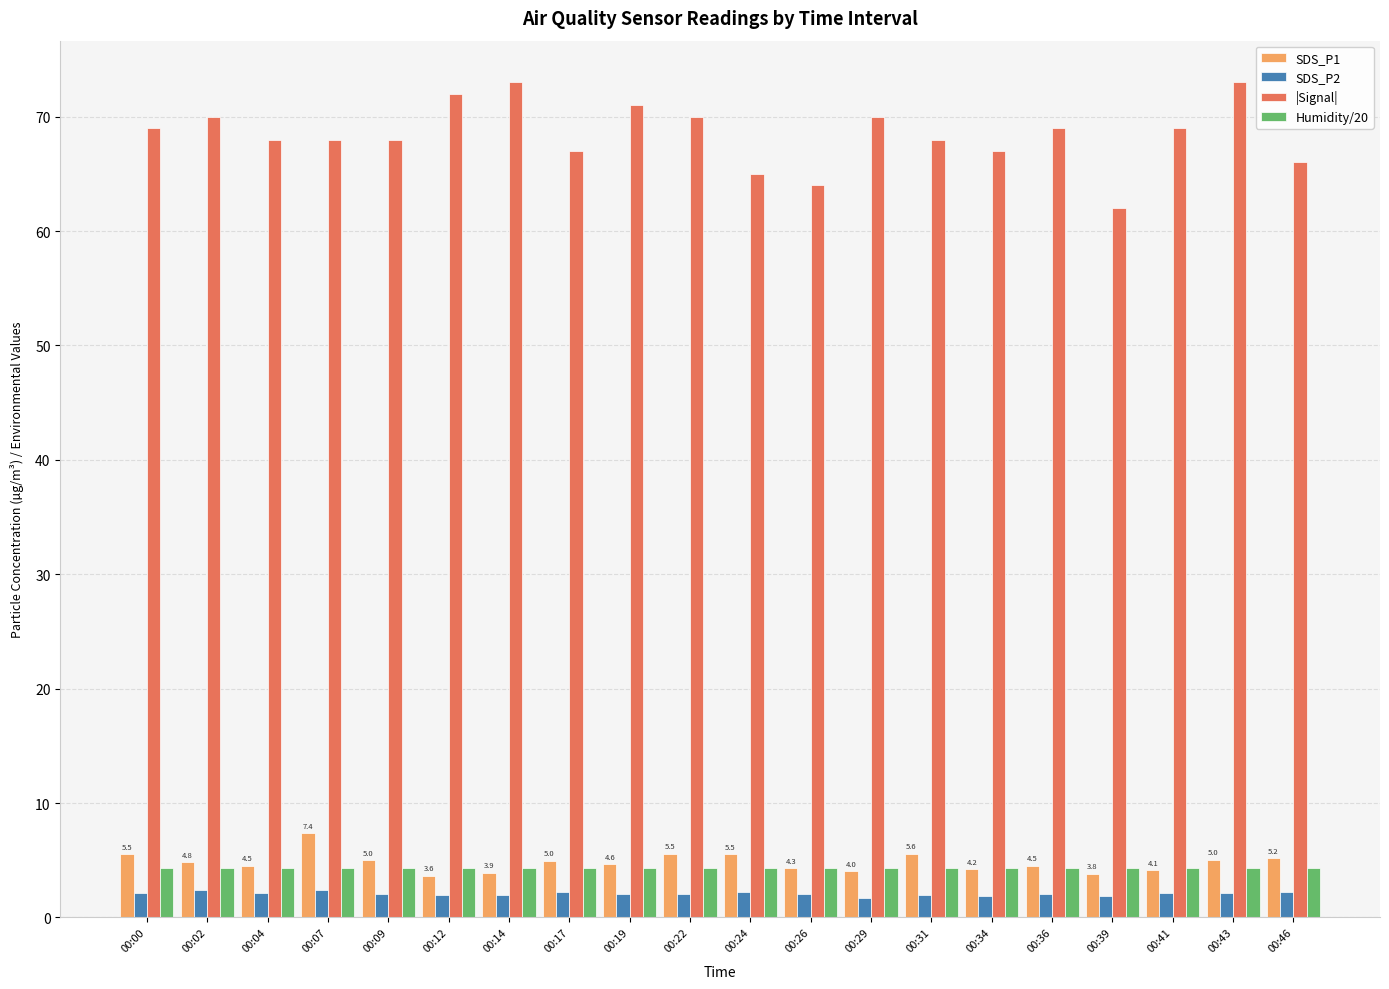

Does the chart contain stacked bars?

No